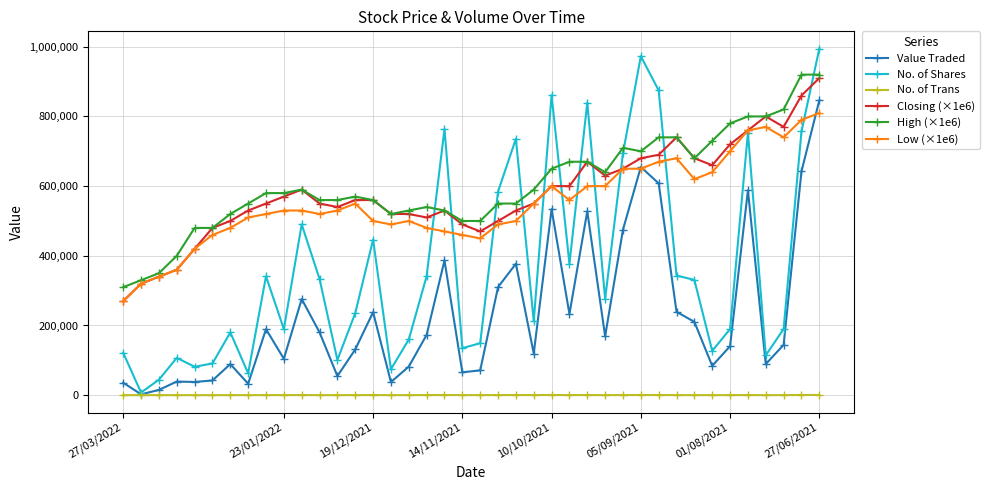

True or false: No. of Shares has more than 1 points higher than both neighbors.

True